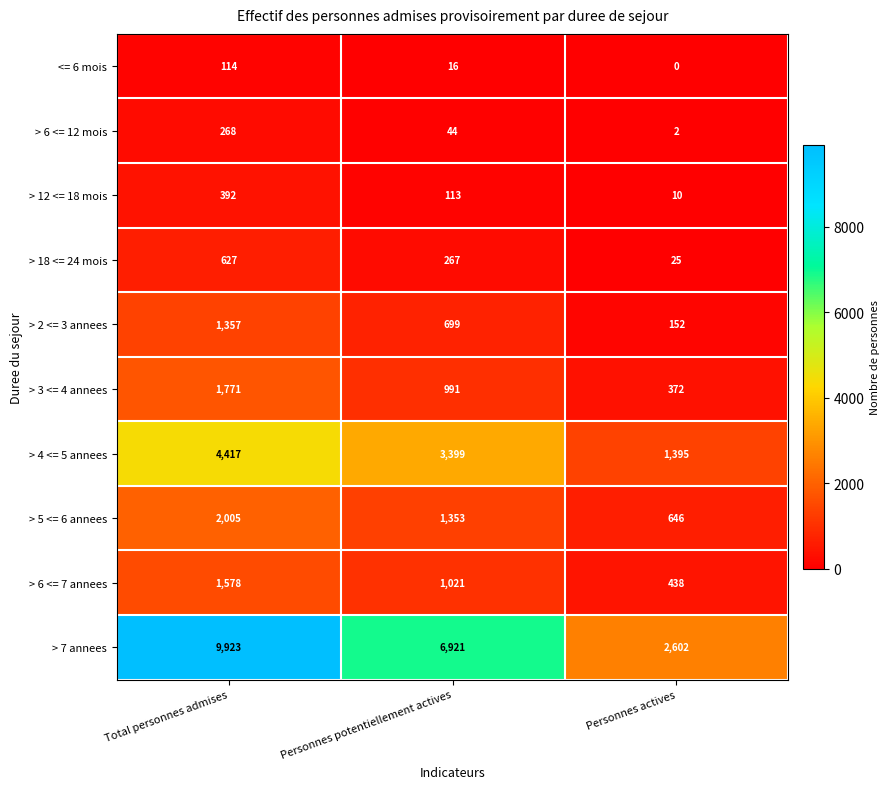

What is the lowest value of the > 6 <= 7 annees series?

438